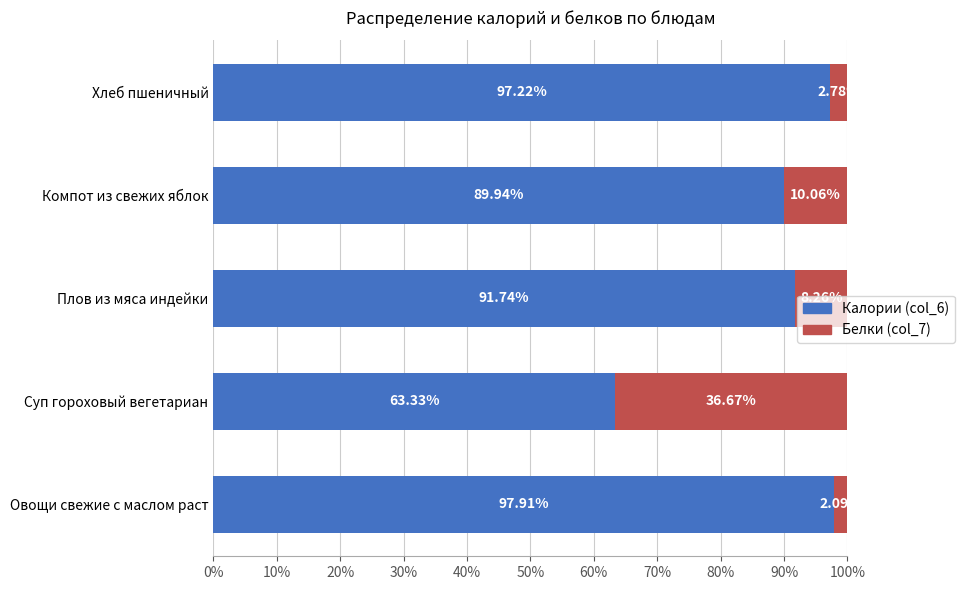

What are all the series names shown in the legend?

Калории (col_6), Белки (col_7)